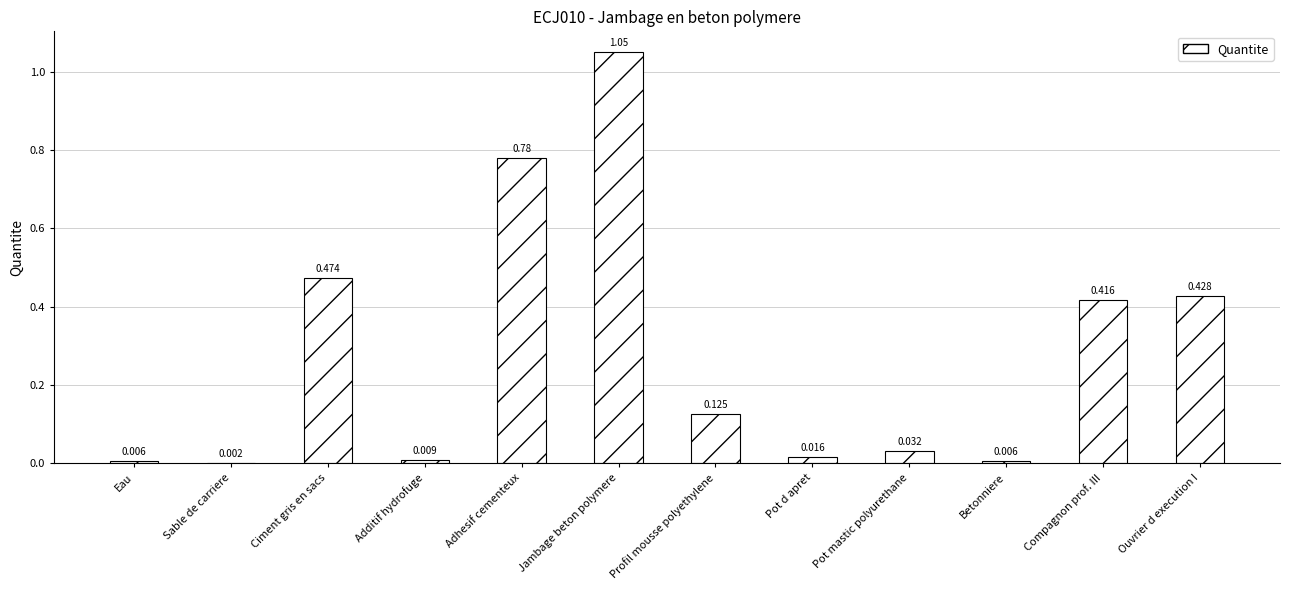

What is the change in value from Profil mousse polyethylene to Pot mastic polyurethane?

-0.1